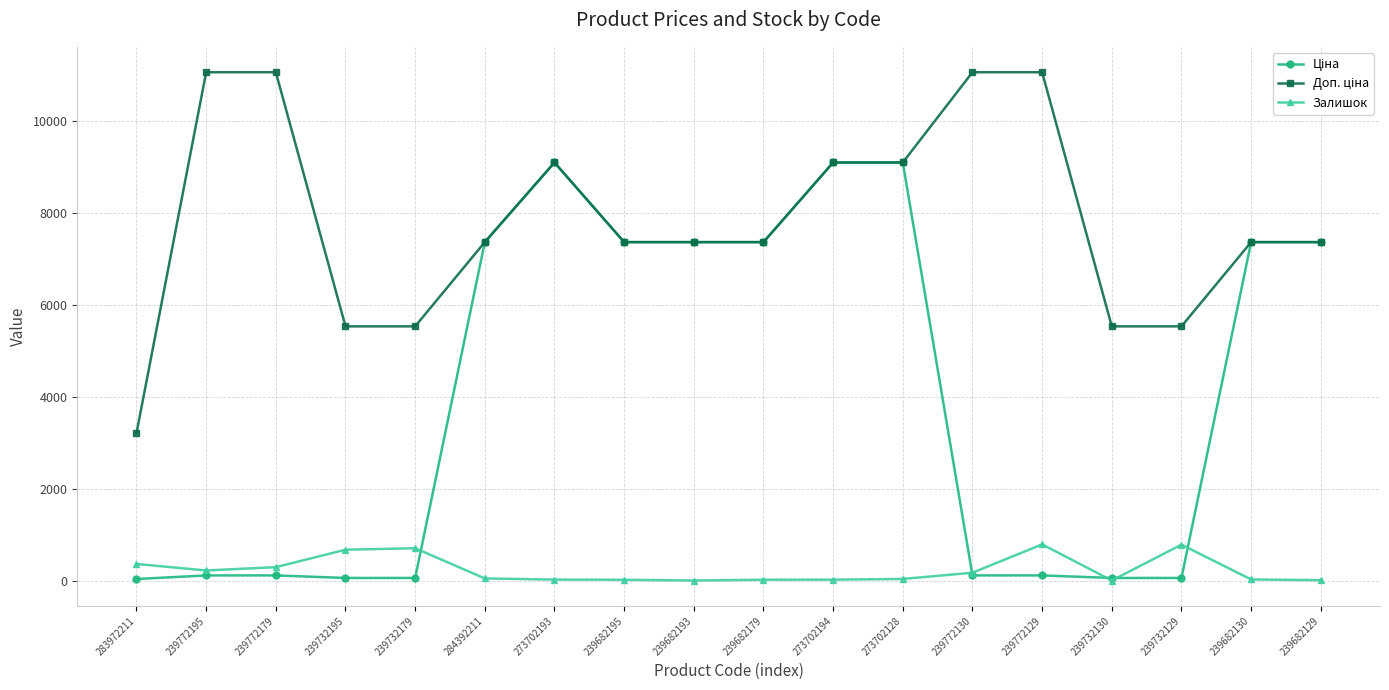

The Залишок series shows 0.0 at 239682193. True or false?

True